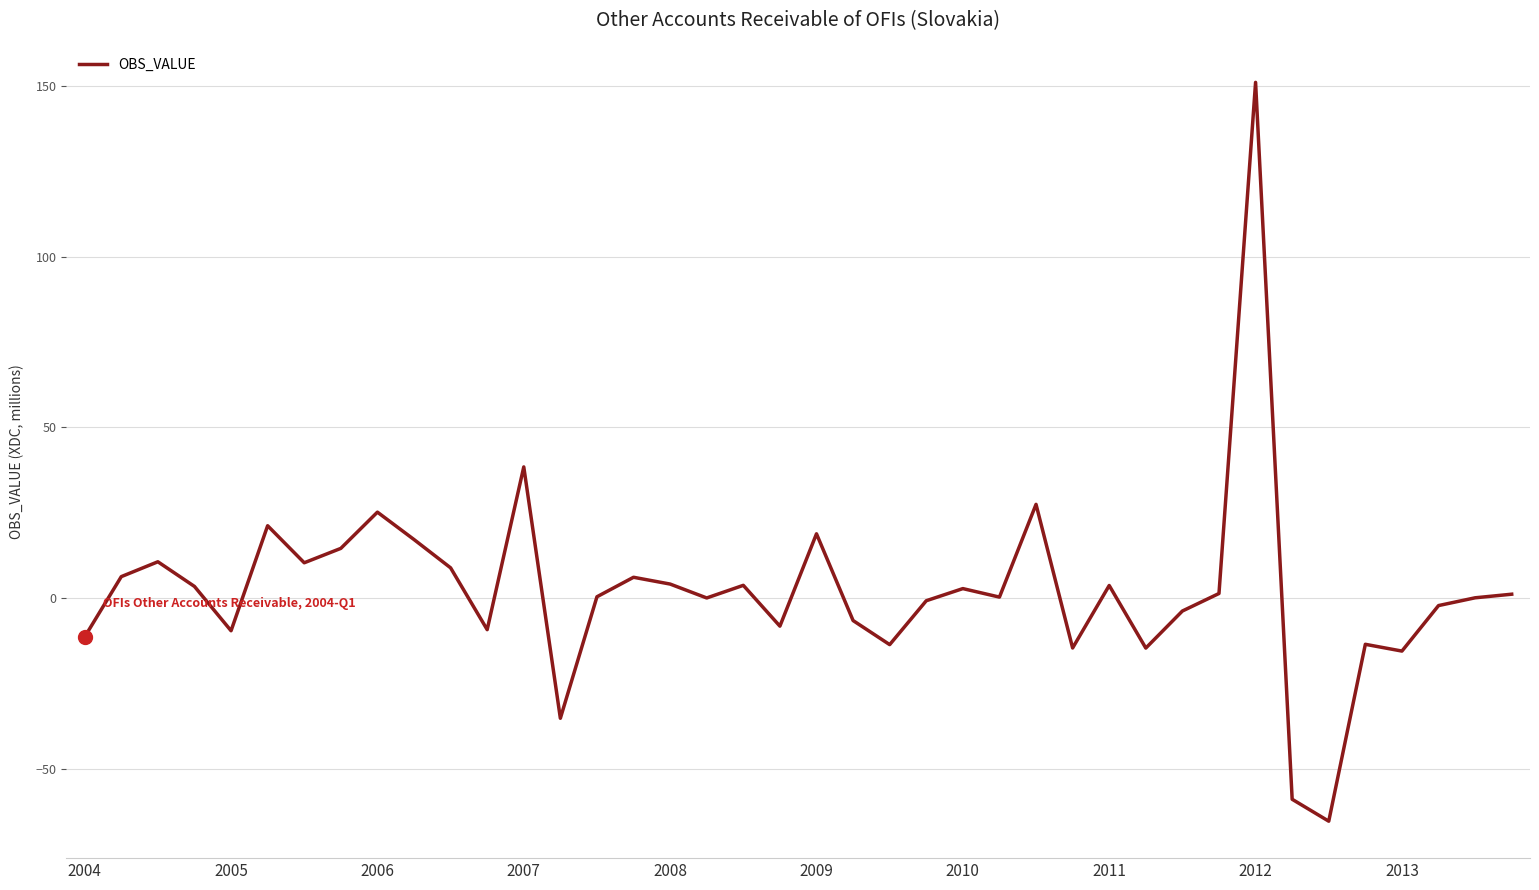

How many lines are shown in the chart?

1